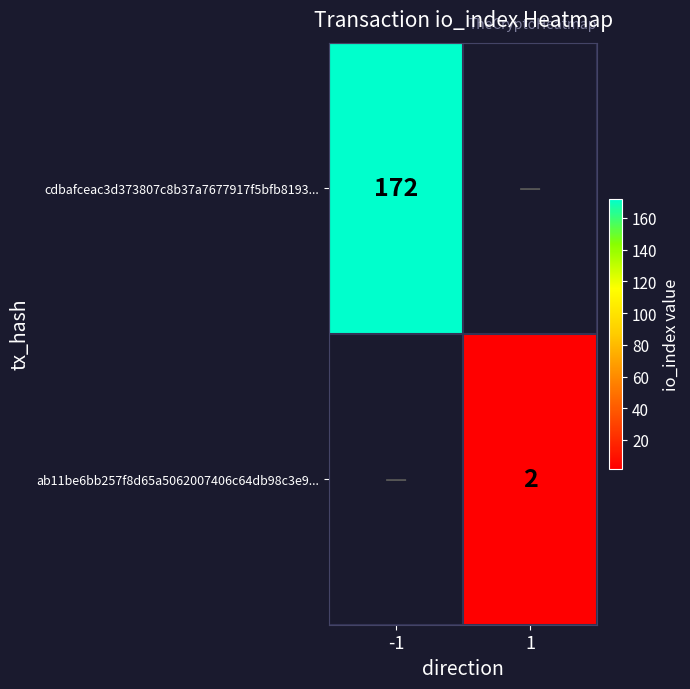

Is it true that cdbafceac3d373807c8b37a7677917f5bfb8193... equals 120 at -1?

False